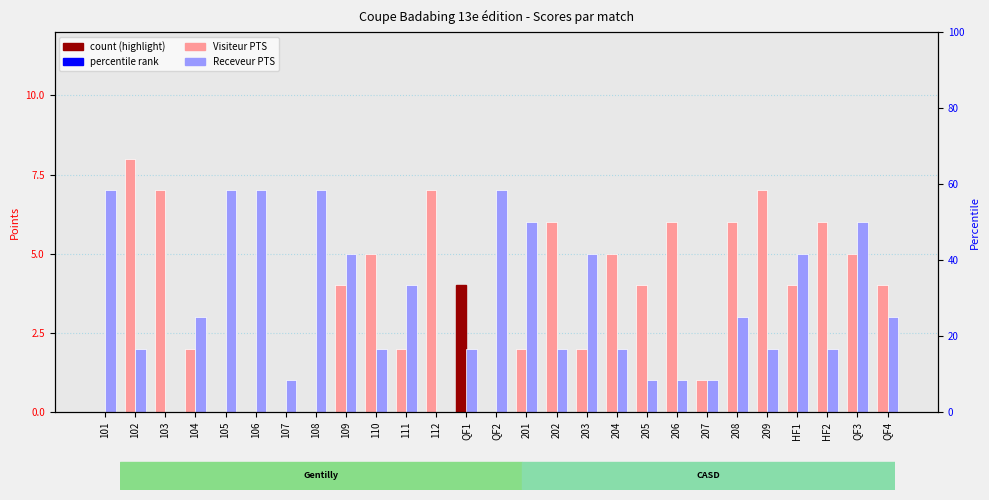

Rank the categories by Visiteur PTS value from highest to lowest.

102, 103, 112, 209, 202, 206, 208, HF2, 110, 204, QF3, 109, QF1, 205, HF1, QF4, 104, 111, 201, 203, 207, 101, 105, 106, 107, 108, QF2